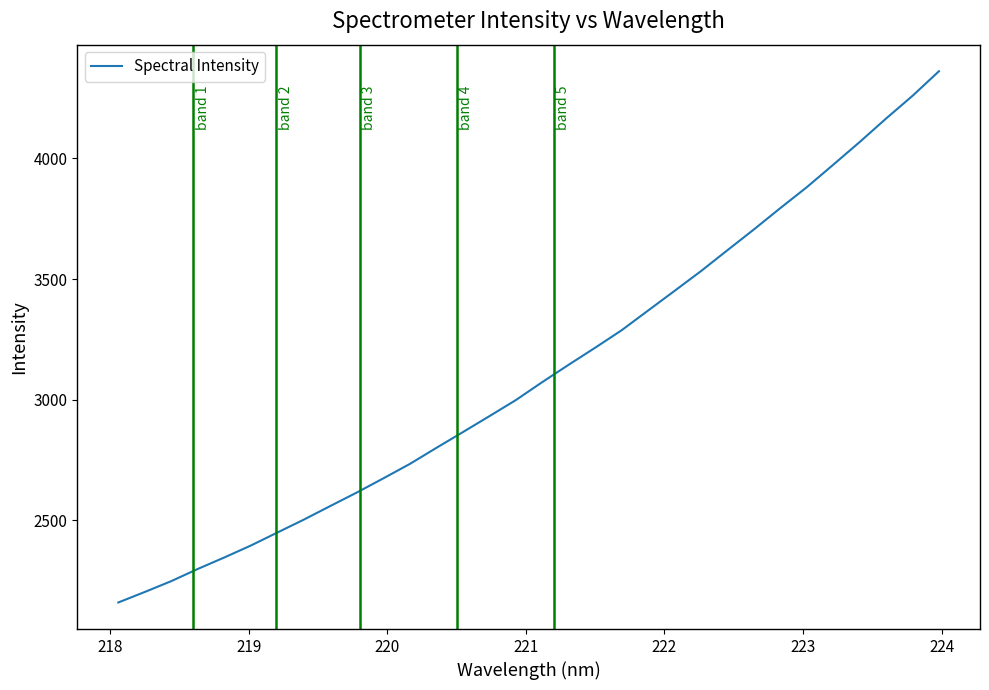

How many lines are shown in the chart?

1